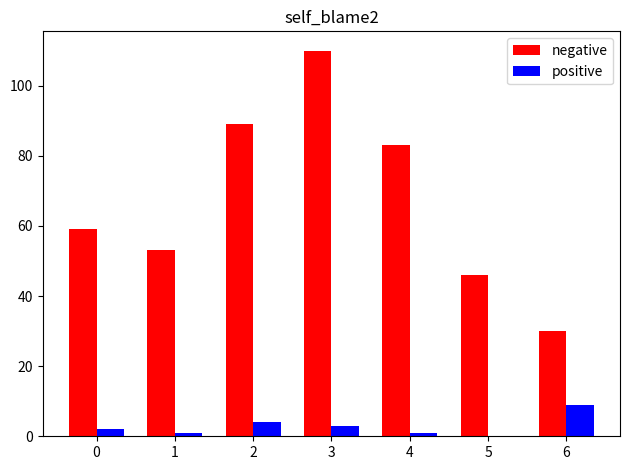

What is the maximum value for positive?

9